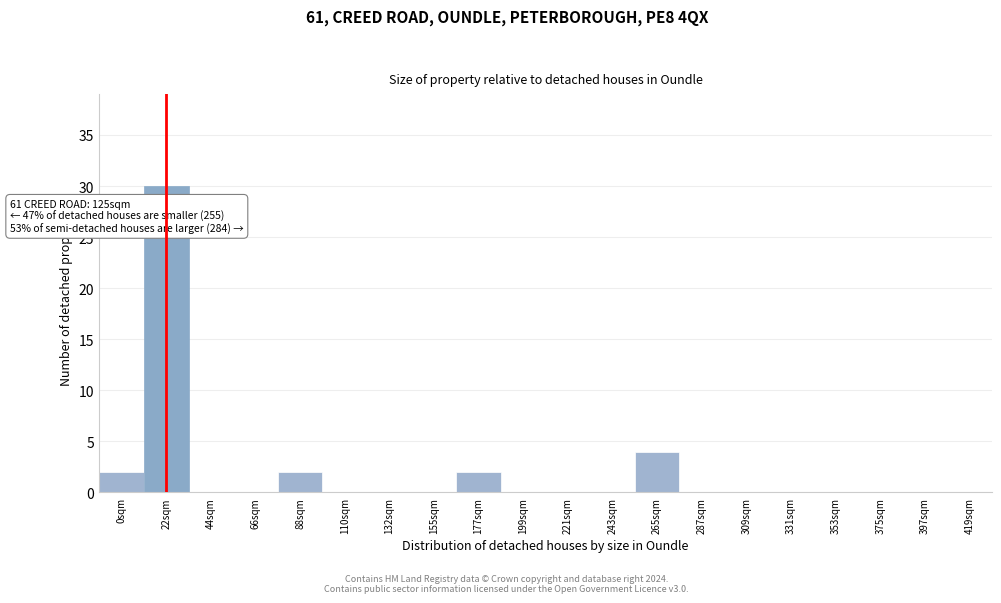

Reading left to right, transcribe all the data shown in this chart.

0sqm=2	22sqm=30	44sqm=0	66sqm=0	88sqm=2	110sqm=0	132sqm=0	155sqm=0	177sqm=2	199sqm=0	221sqm=0	243sqm=0	265sqm=4	287sqm=0	309sqm=0	331sqm=0	353sqm=0	375sqm=0	397sqm=0	419sqm=0